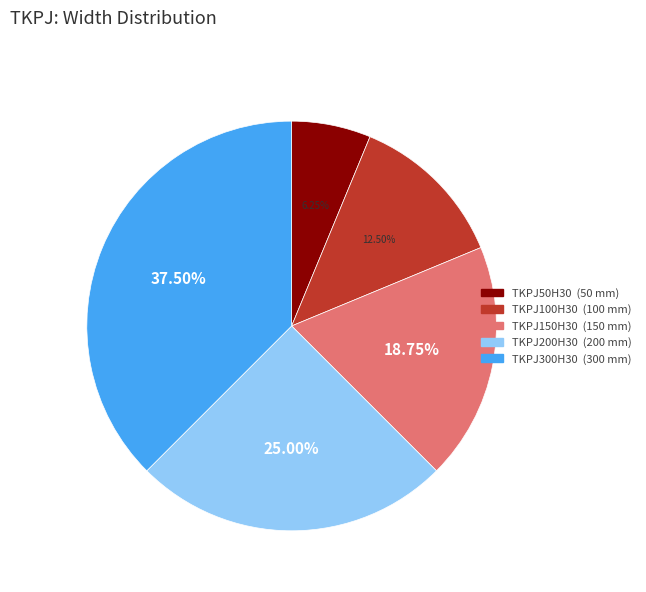

True or false: TKPJ200H30 accounts for 25% of the total.

True